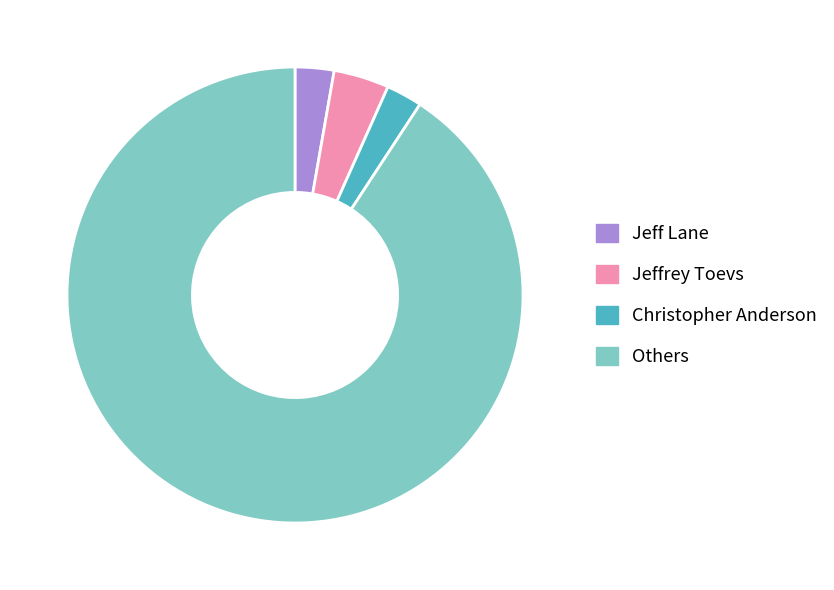

Is it true that Jeff Lane is 12% of the pie?

False